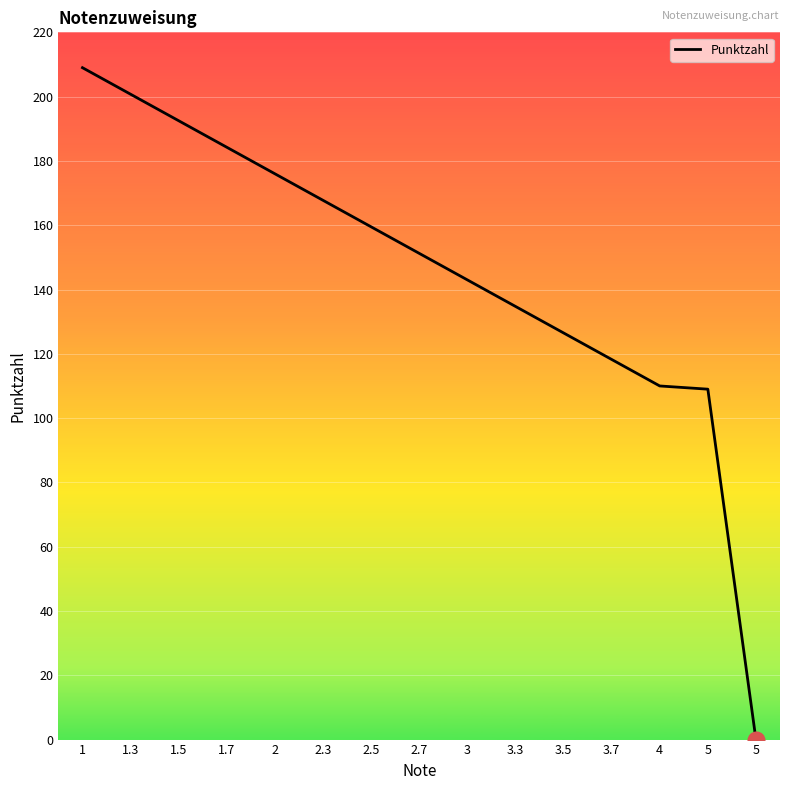

Does the chart have visible grid lines?

Yes